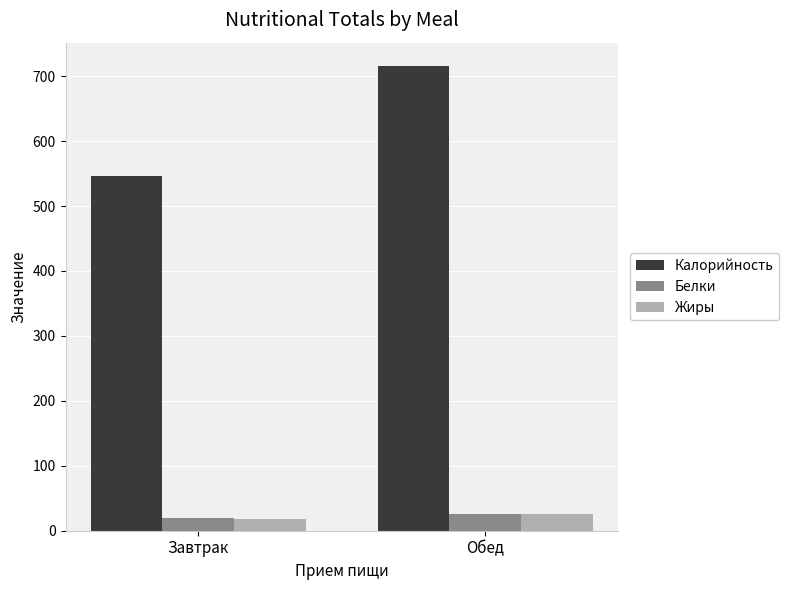

Rank the categories by Жиры value from highest to lowest.

Обед, Завтрак